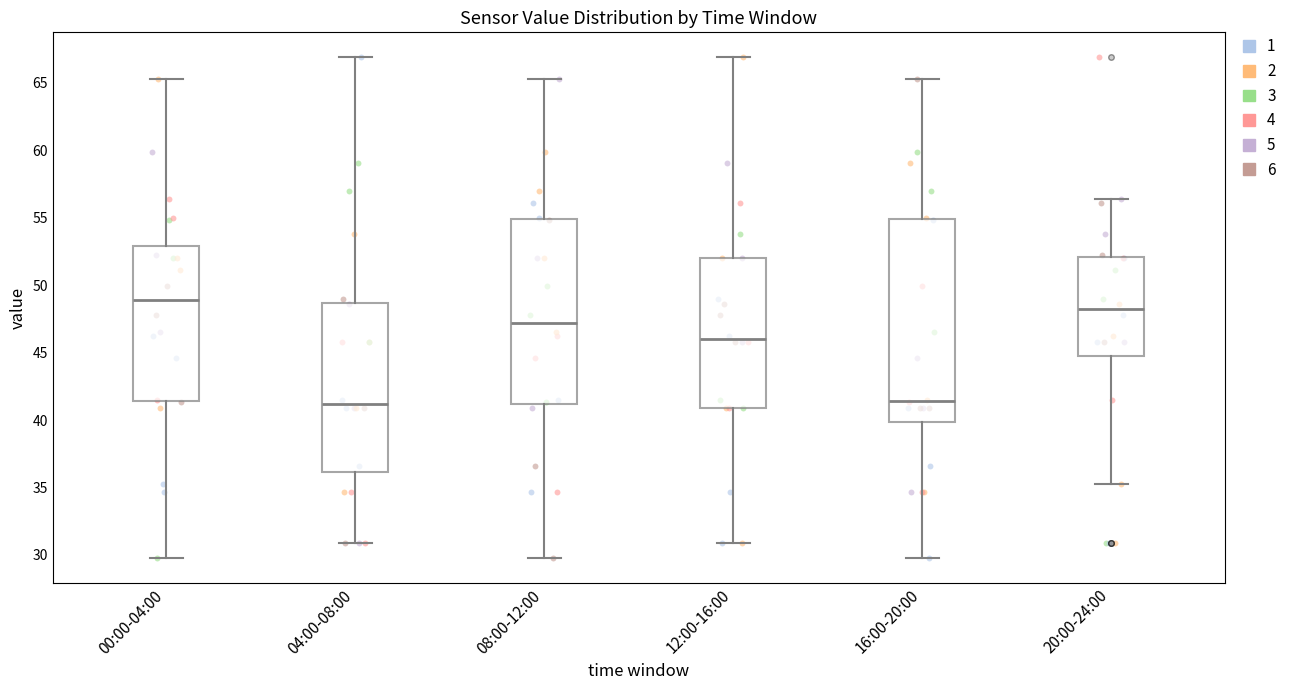

Reading left to right, read every box against the y-axis: the position of its median line, the range the box covers, and the ends of its whiskers. The values are not printed on the chart, so give them approximately, as read against the axis.

00:00-04:00: median 49.0, box 41.5 to 53.0, whiskers 30.0 to 65.5
04:00-08:00: median 41.0, box 36.0 to 48.5, whiskers 31.0 to 67.0
08:00-12:00: median 47.0, box 41.0 to 55.0, whiskers 30.0 to 65.5
12:00-16:00: median 46.0, box 41.0 to 52.0, whiskers 31.0 to 67.0
16:00-20:00: median 41.5, box 40.0 to 55.0, whiskers 30.0 to 65.5
20:00-24:00: median 48.0, box 44.5 to 52.0, whiskers 35.0 to 56.5